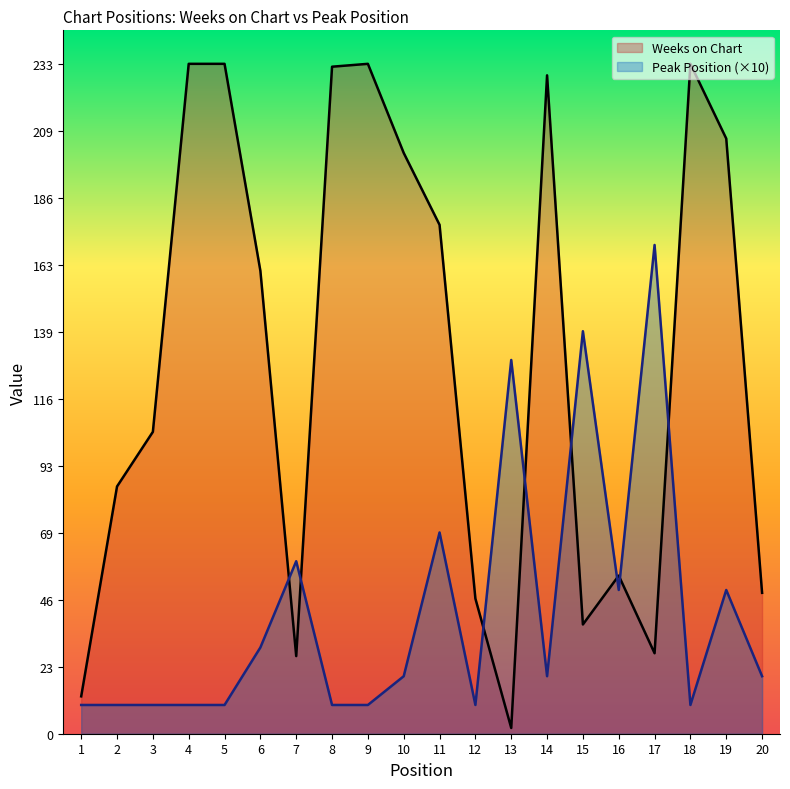

Reading left to right, list all the values displayed in this chart.

Weeks on Chart: 1=13	2=86	3=105	4=233	5=233	6=161	7=27	8=232	9=233	10=202	11=177	12=47	13=2	14=229	15=38	16=55	17=28	18=233	19=207	20=49
Peak Position: 1=10	2=10	3=10	4=10	5=10	6=30	7=60	8=10	9=10	10=20	11=70	12=10	13=130	14=20	15=140	16=50	17=170	18=10	19=50	20=20